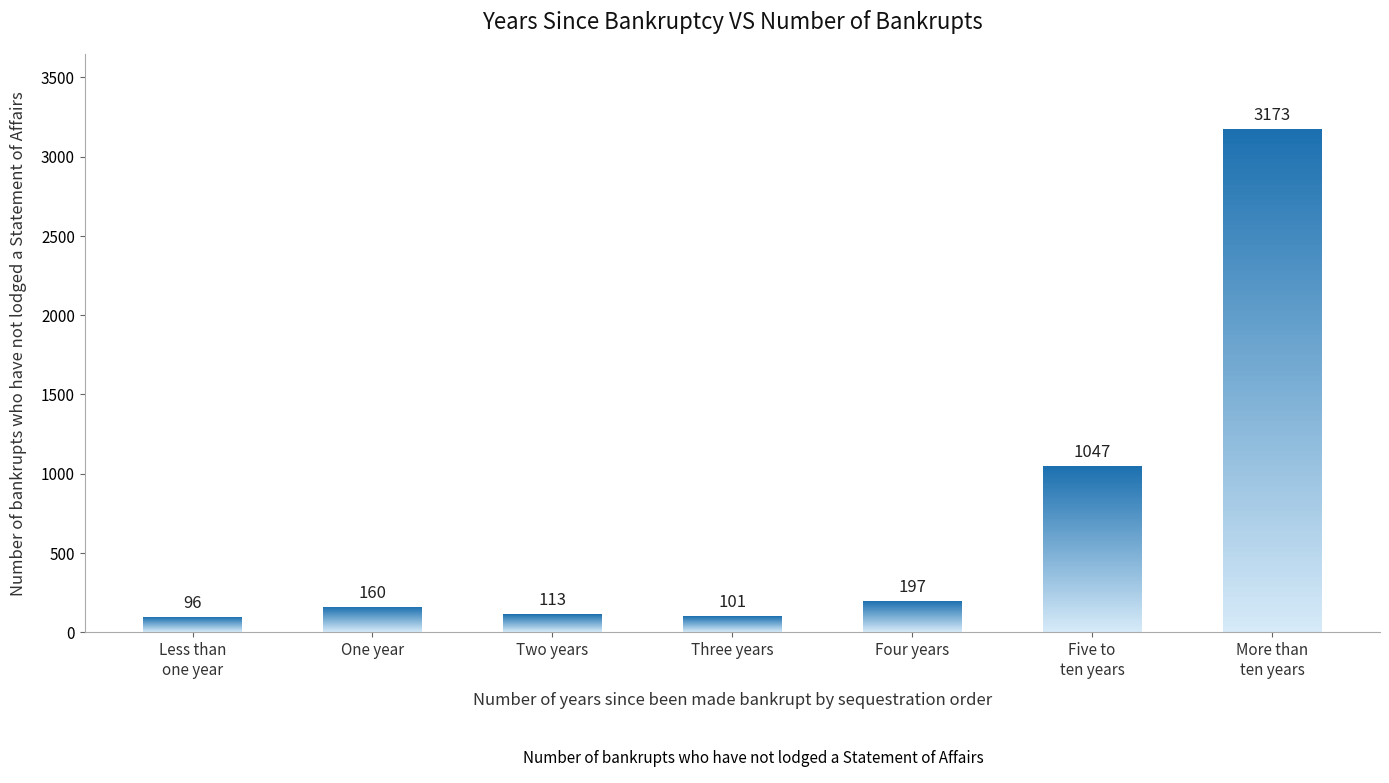

What is the smallest value displayed?

96